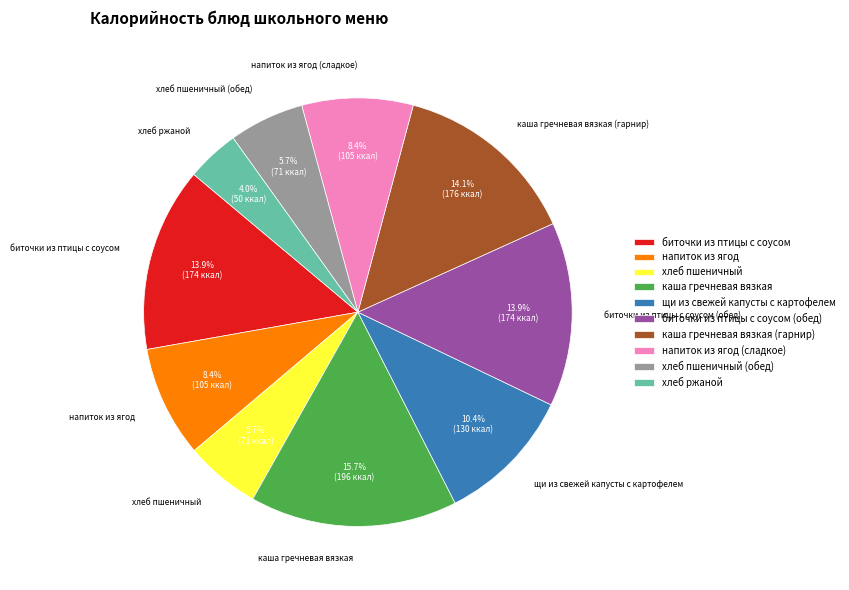

Is биточки из птицы с соусом the majority of the pie?

No